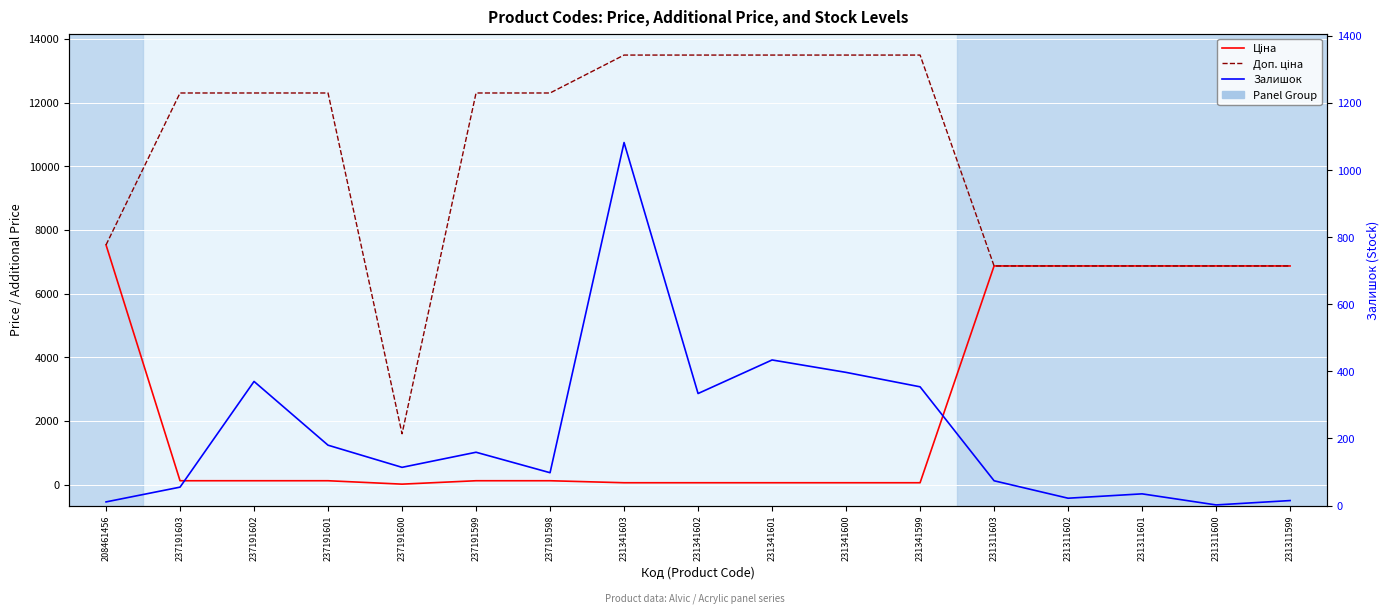

Reading left to right, transcribe all the data shown in this chart.

Ціна: 208461456=7530.7	237191603=123.0	237191602=123.0	237191601=123.0	237191600=16.0	237191599=123.0	237191598=123.0	231341603=60.0	231341602=60.0	231341601=60.0	231341600=60.0	231341599=60.0	231311603=6869.4	231311602=6869.4	231311601=6869.4	231311600=6869.4	231311599=6869.4
Доп. ціна: 208461456=7530.7	237191603=12302.0	237191602=12302.0	237191601=12302.0	237191600=1599.0	237191599=12302.0	237191598=12302.0	231341603=13493.2	231341602=13493.2	231341601=13493.2	231341600=13493.2	231341599=13493.2	231311603=6869.4	231311602=6869.4	231311601=6869.4	231311600=6869.4	231311599=6869.4
Залишок: 208461456=11.0	237191603=55.0	237191602=370.0	237191601=180.0	237191600=114.0	237191599=159.0	237191598=98.0	231341603=1082.0	231341602=334.0	231341601=434.0	231341600=397.0	231341599=354.0	231311603=74.0	231311602=22.0	231311601=35.0	231311600=2.0	231311599=15.0